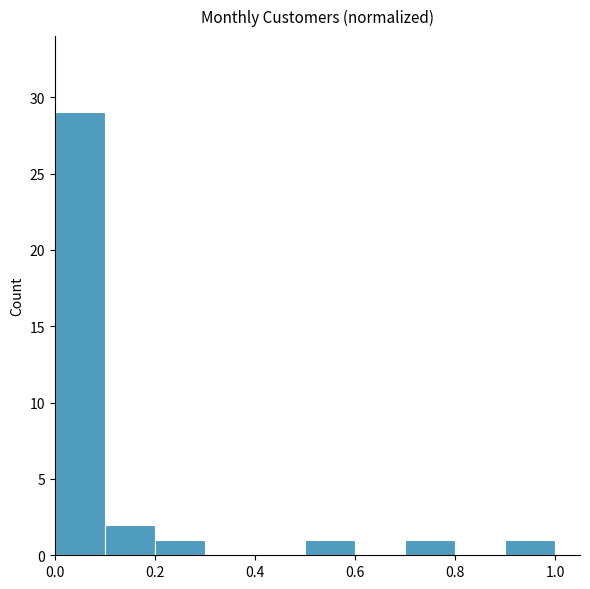

Over which range of the x-axis is the bar tallest?

0.0 to 0.1